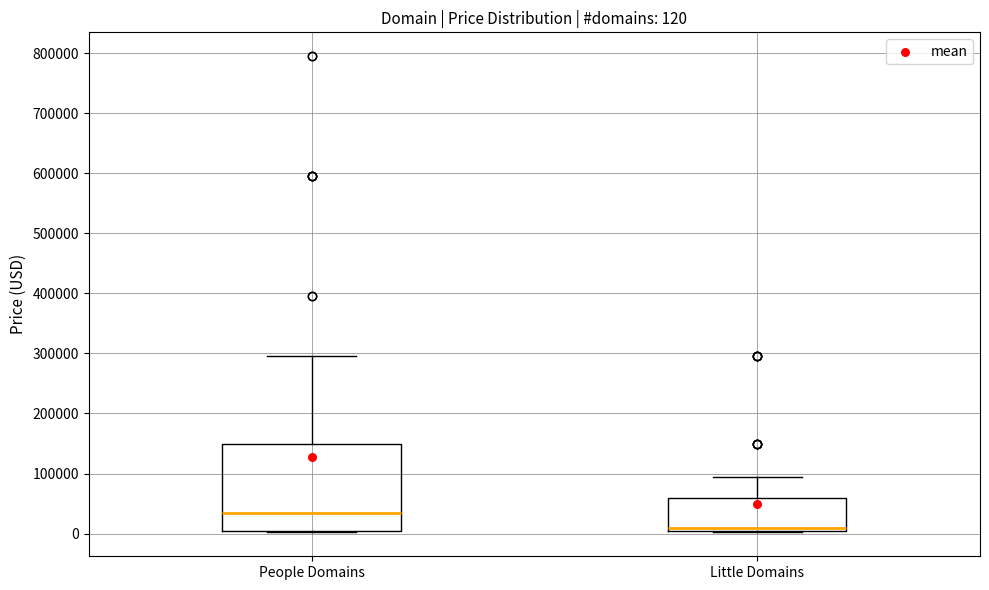

Which box has the lowest median line?

Little Domains